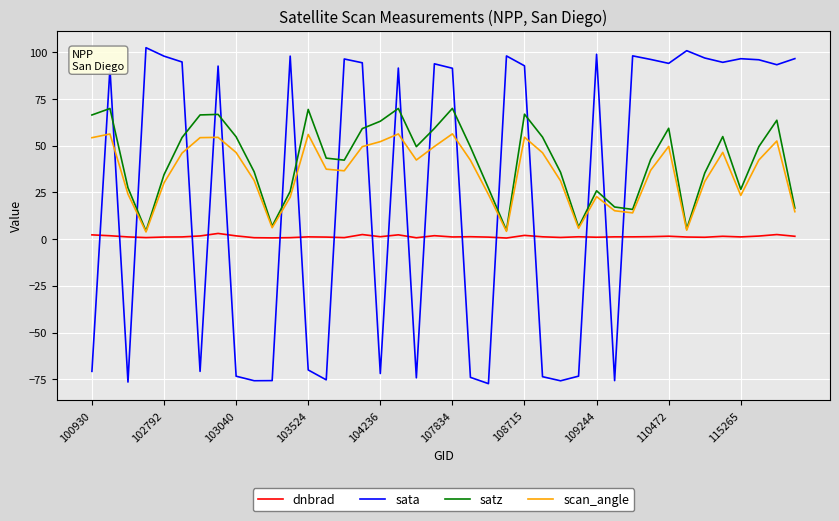

Rank the series by their maximum value, from lowest to highest.

dnbrad, scan_angle, satz, sata